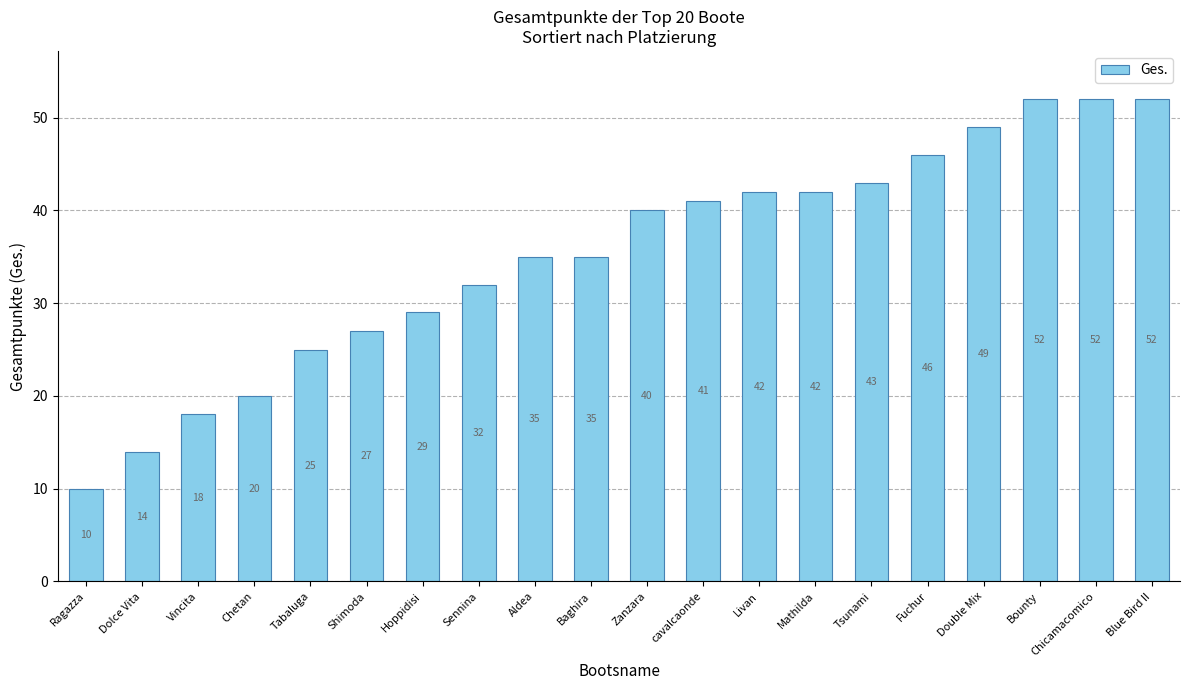

Which has a higher value, Dolce Vita or Ragazza?

Dolce Vita